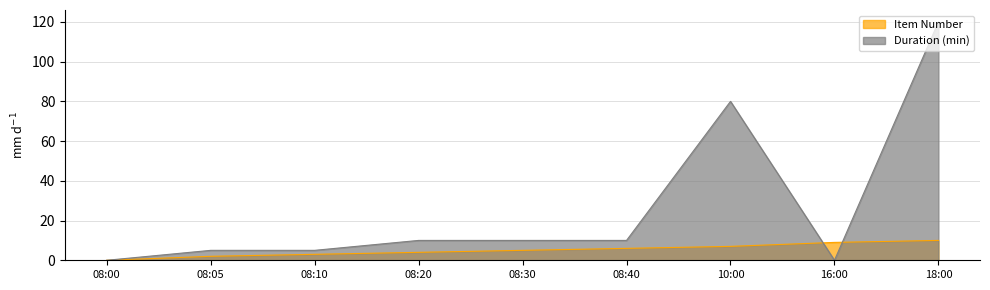

How many lines are shown in the chart?

2